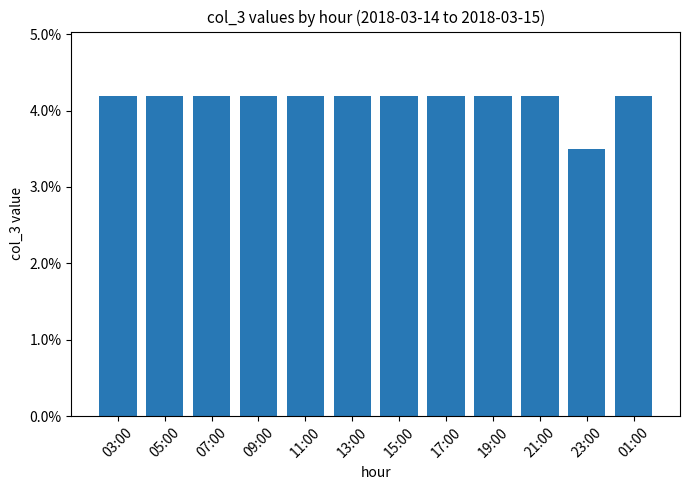

What is the sum of the values at 03:00 and 09:00?

0.1